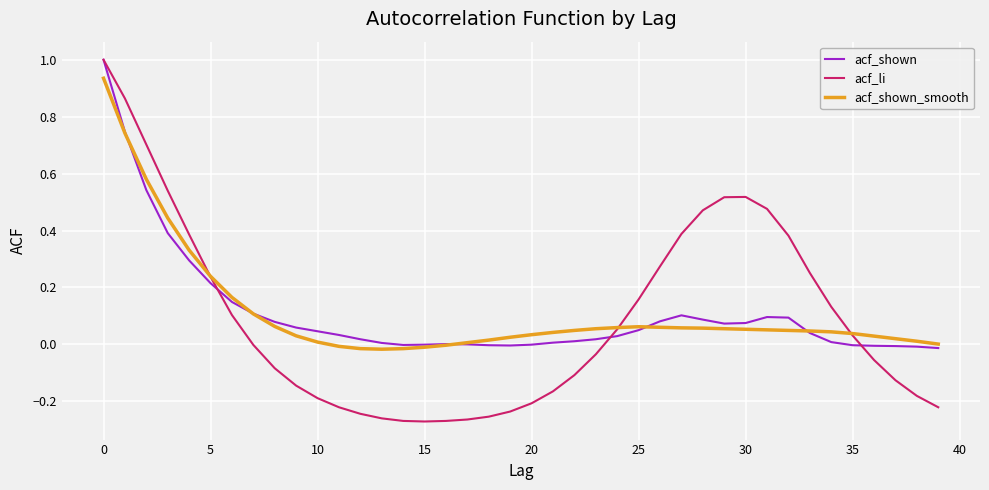

Which series has the largest range (max minus min)?

acf_li